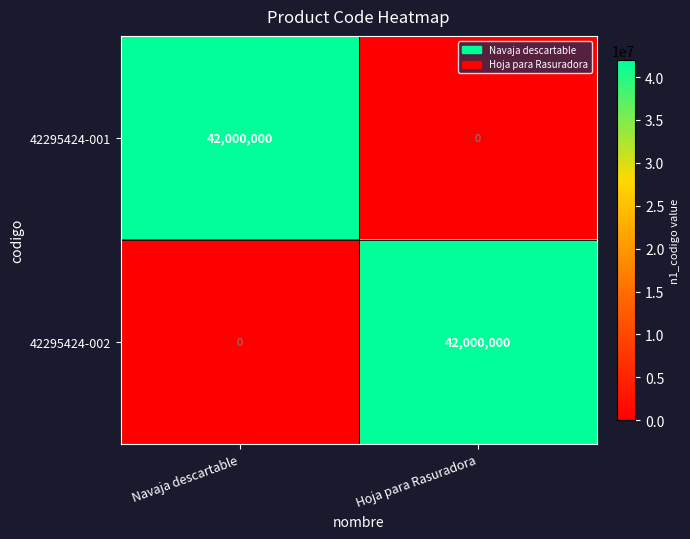

What is the average value of the 42295424-002 series?

21000000